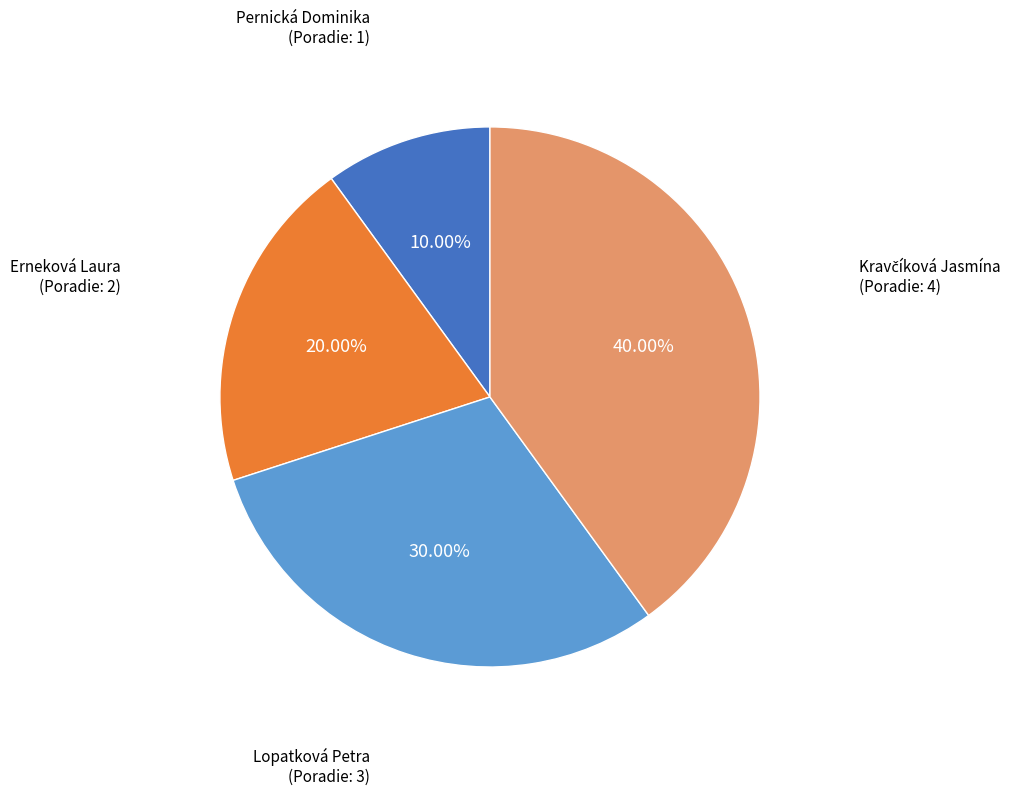

Is there a majority slice in this chart?

No